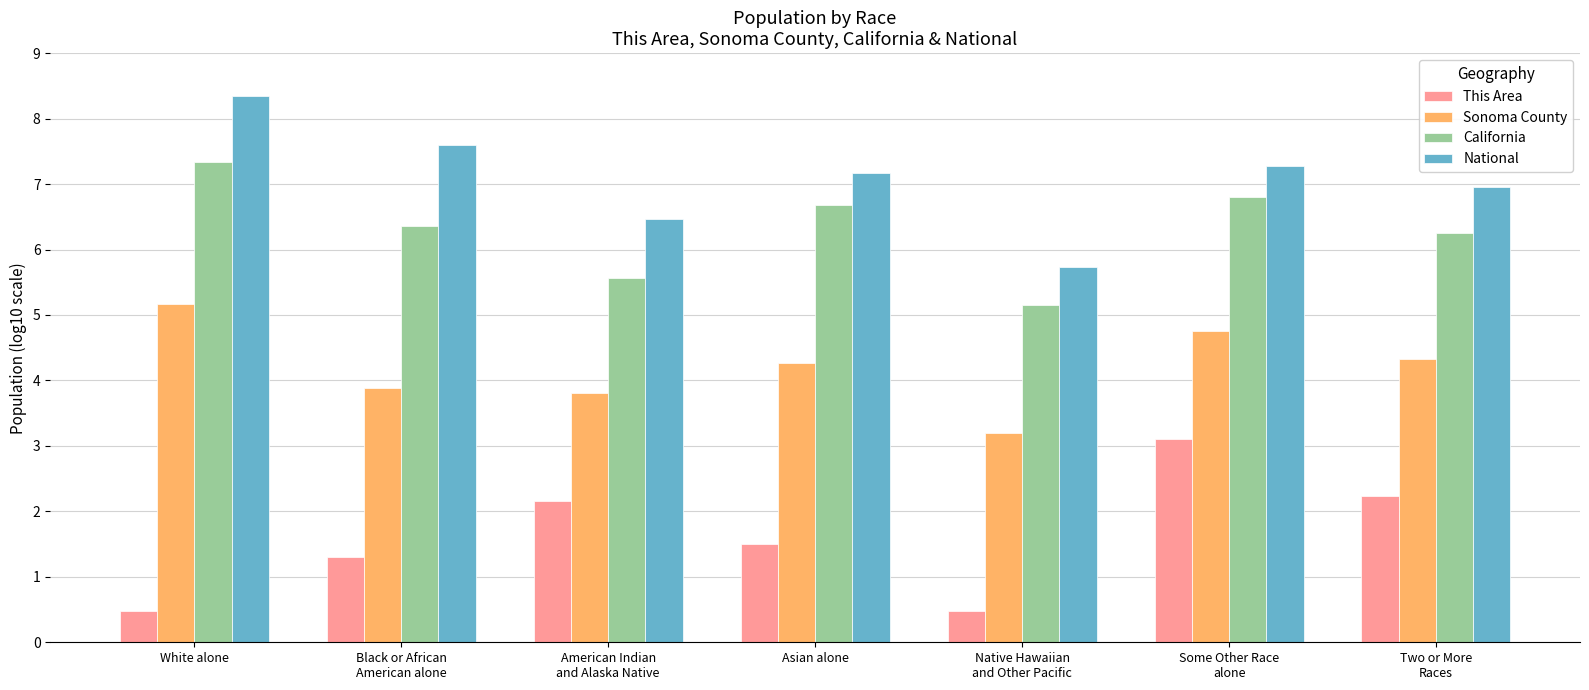

The value of California at White alone is 10.4. True or false?

False